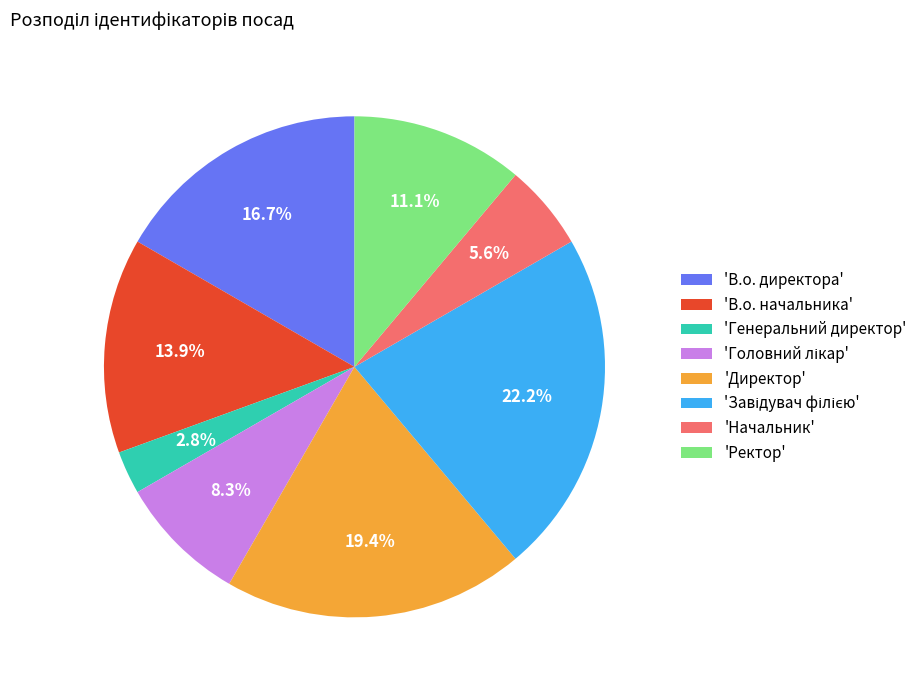

Which has a higher value, 'В.о. директора' or 'Директор'?

'Директор'